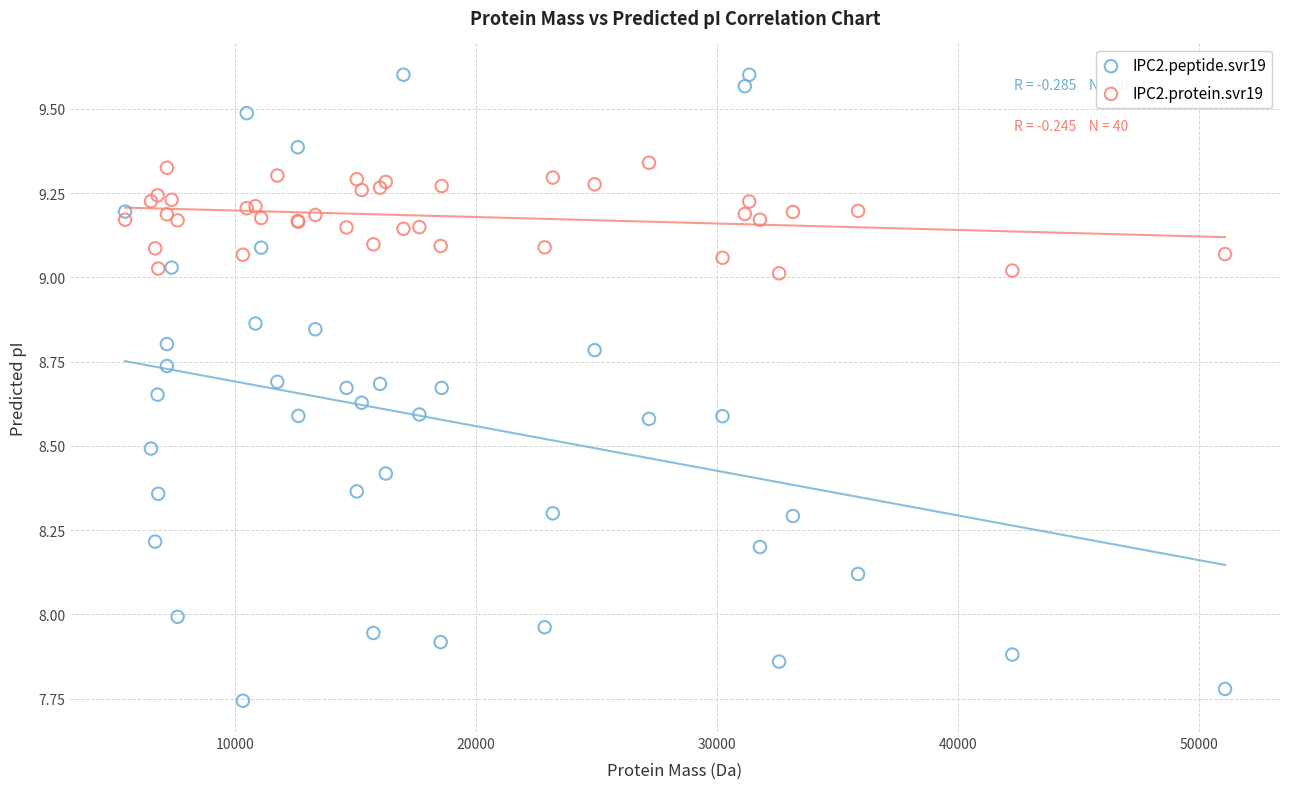

What are all the series names shown in the legend?

IPC2.peptide.svr19, IPC2.protein.svr19